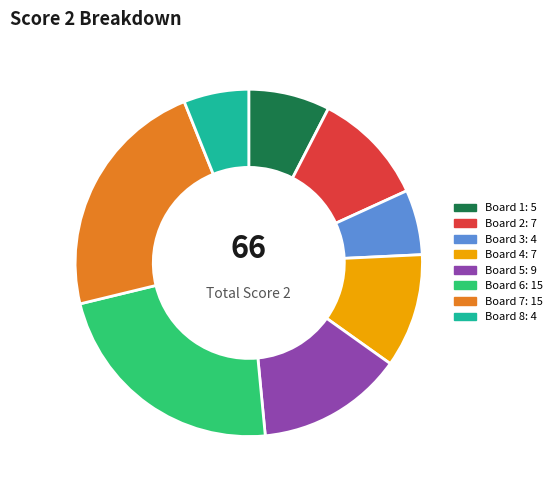

Does any single category account for the majority?

No